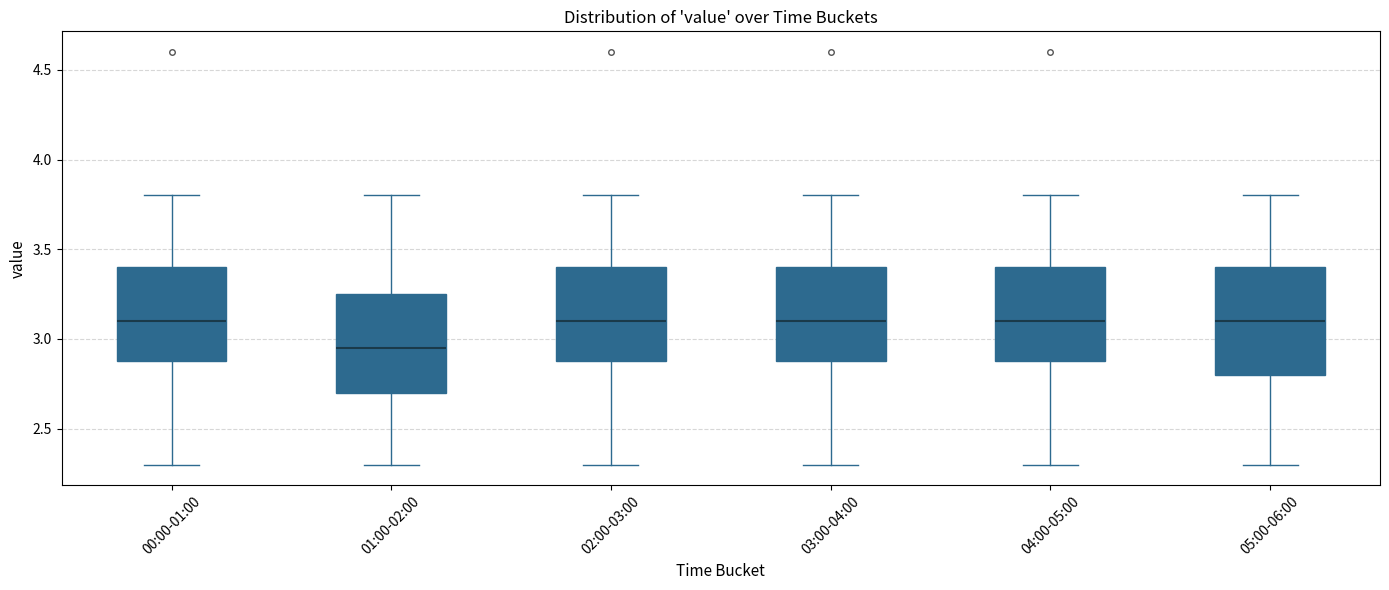

Which box is the tallest, from its lower edge to its upper edge?

05:00-06:00